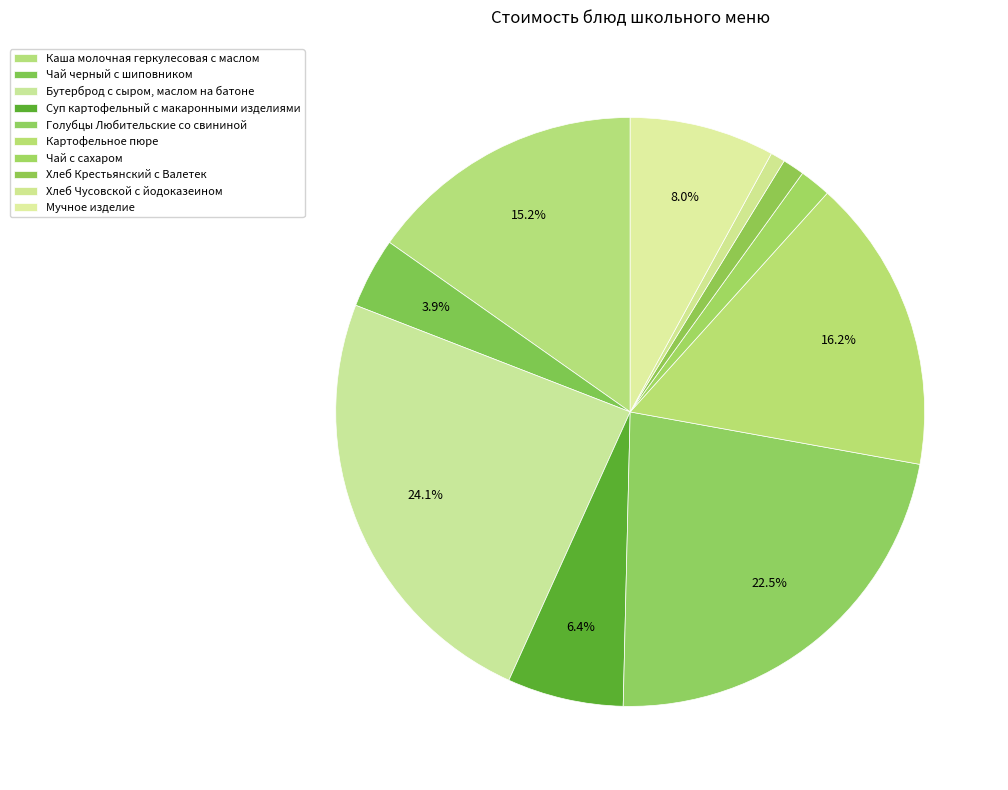

Count the number of slices in the pie.

10